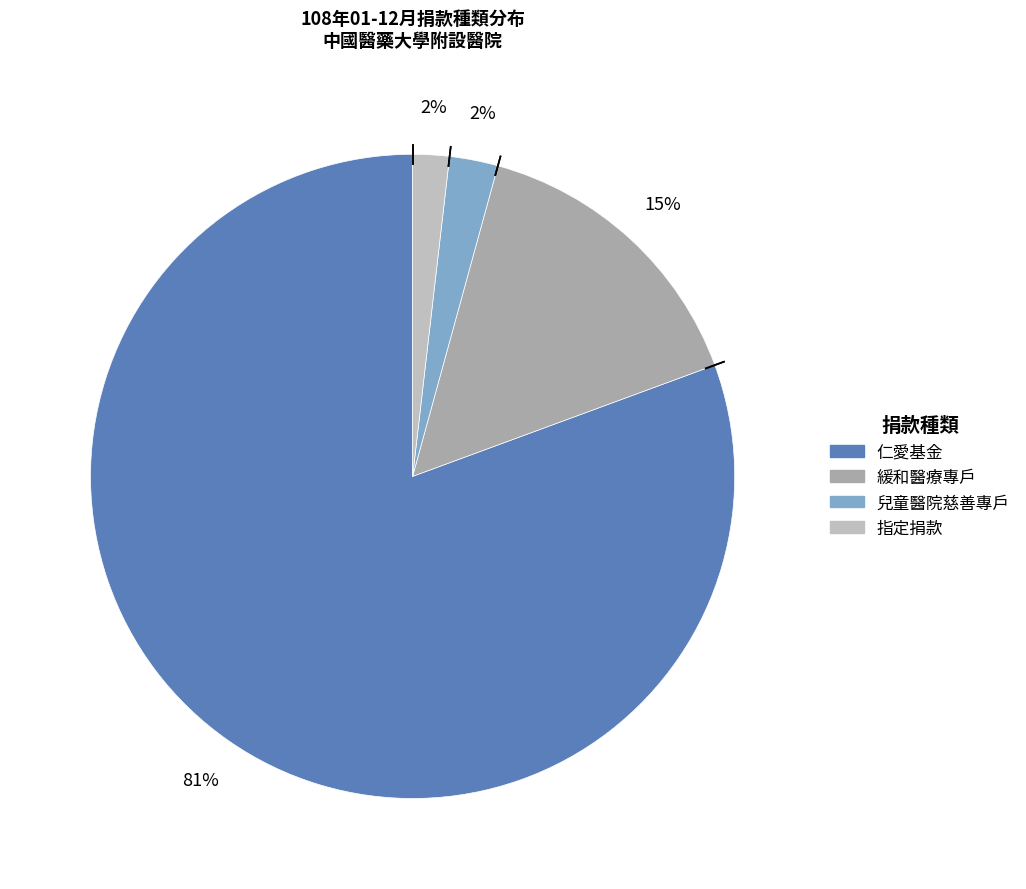

Is it true that 仁愛基金 is 81% of the pie?

True